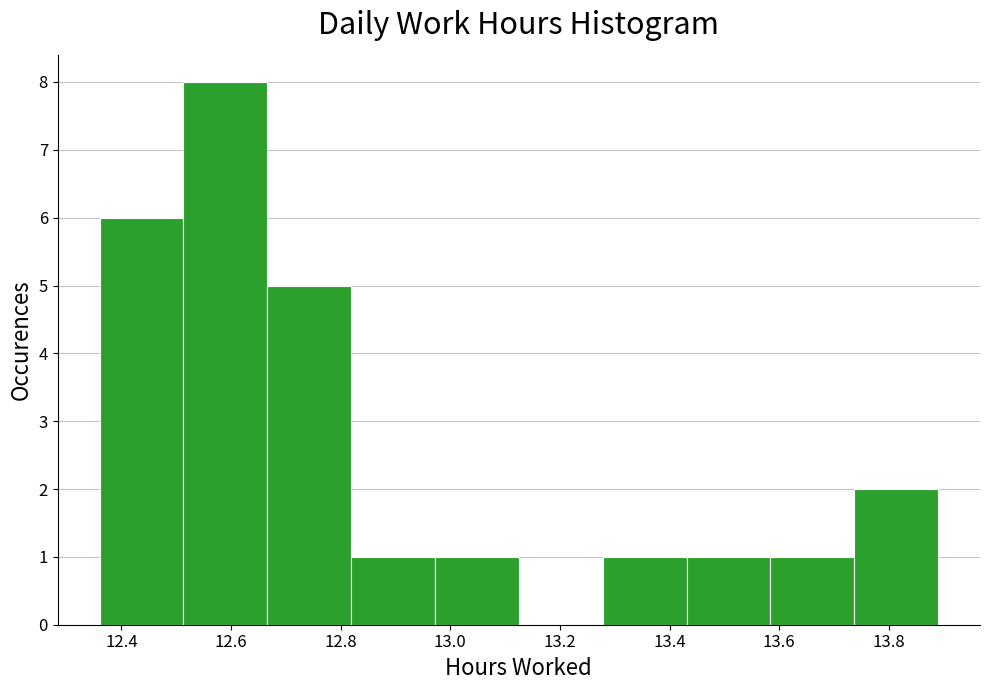

Which range on the x-axis has the tallest bar?

12.52 to 12.66